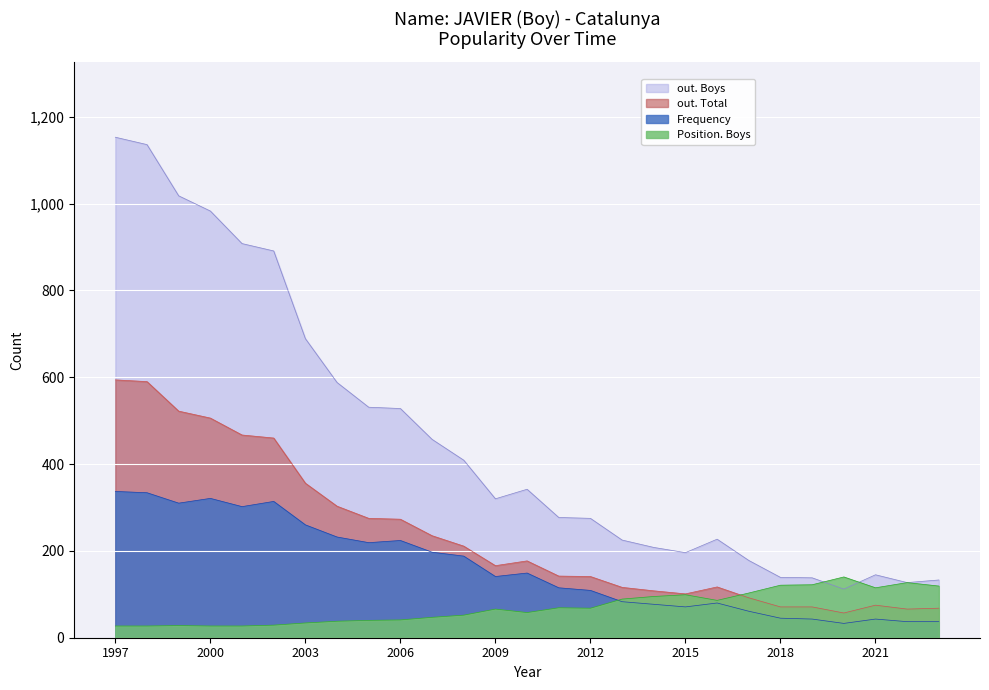

Where is the first local minimum for Frequency?

1999